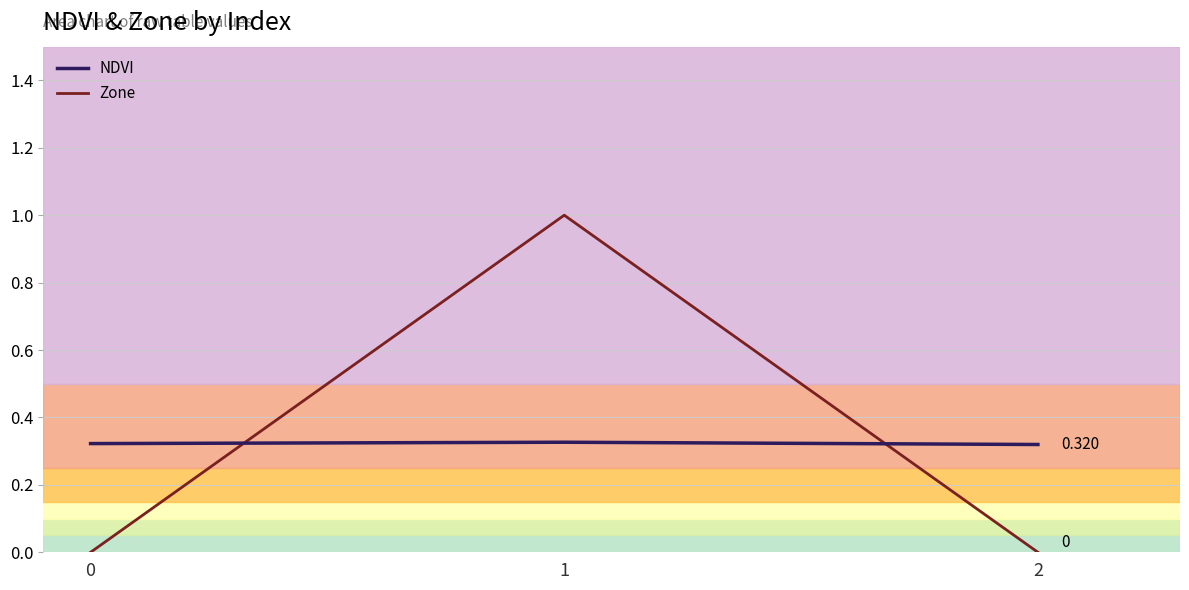

Reading right to left, transcribe all the data shown in this chart.

NDVI: 0.3	0.3	0.3
Zone: 0.0	1.0	0.0